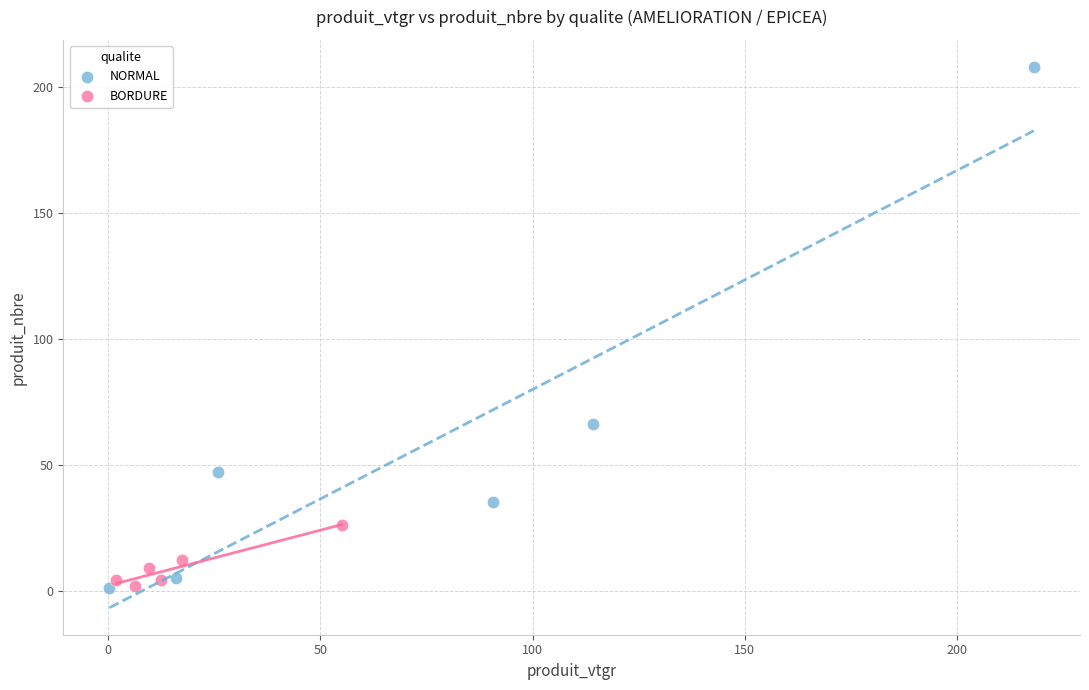

Which series has the widest spread of Y values?

NORMAL